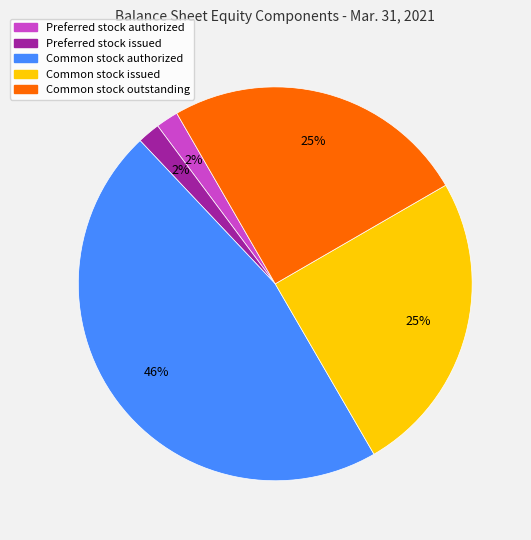

Approximately how many times larger is the value at Preferred stock authorized compared to Common stock outstanding?

0.1